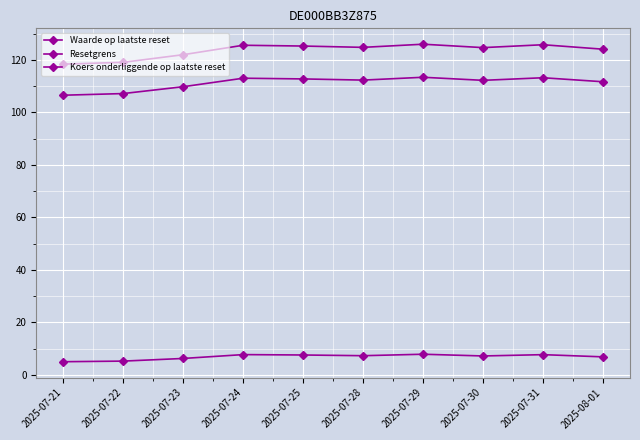

What is the average value of the Resetgrens series?

111.2